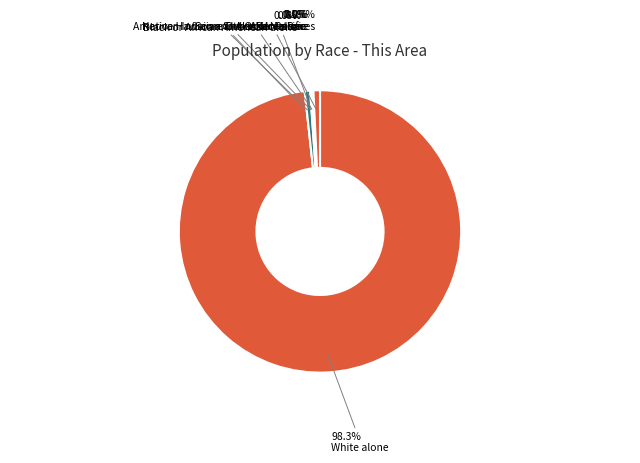

How much of the chart is everything except American Indian and Alaska Native?

99.4%